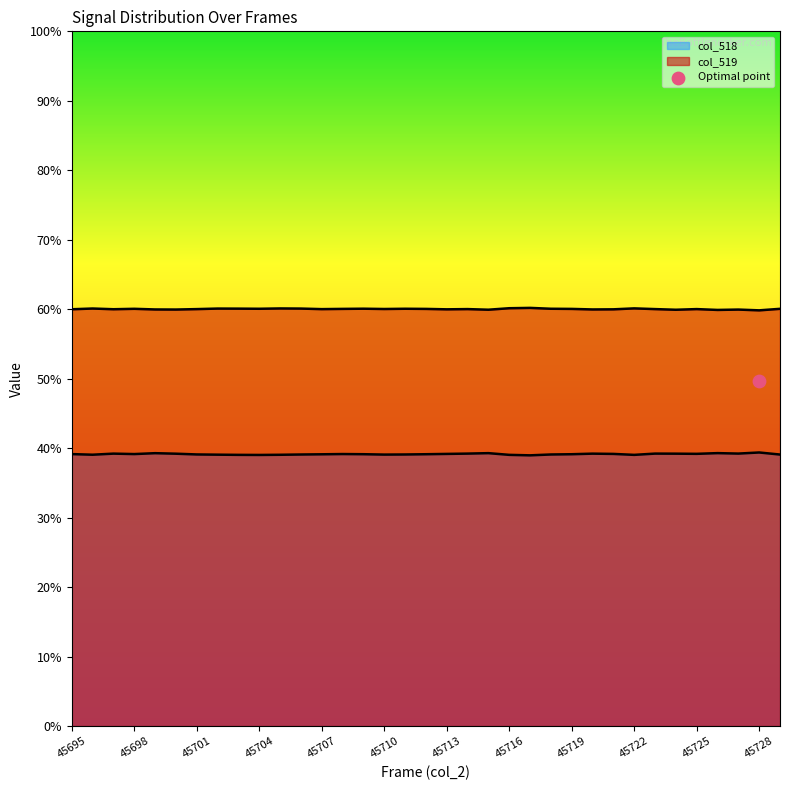

What are all the series names shown in the legend?

col_518, col_519